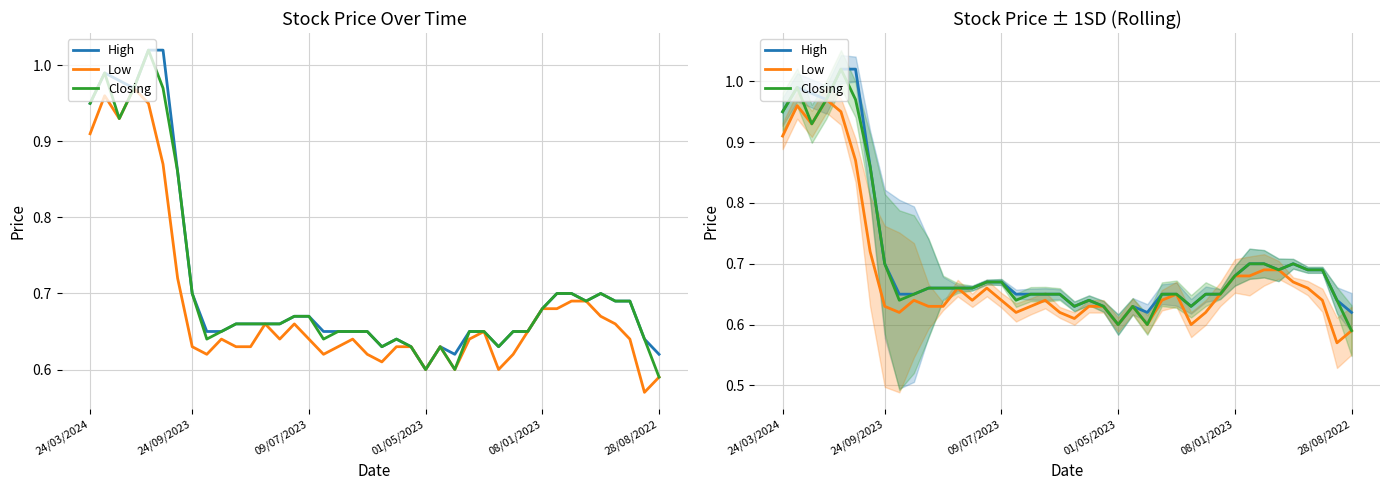

What is the label of the 40th point from the right?

24/03/2024